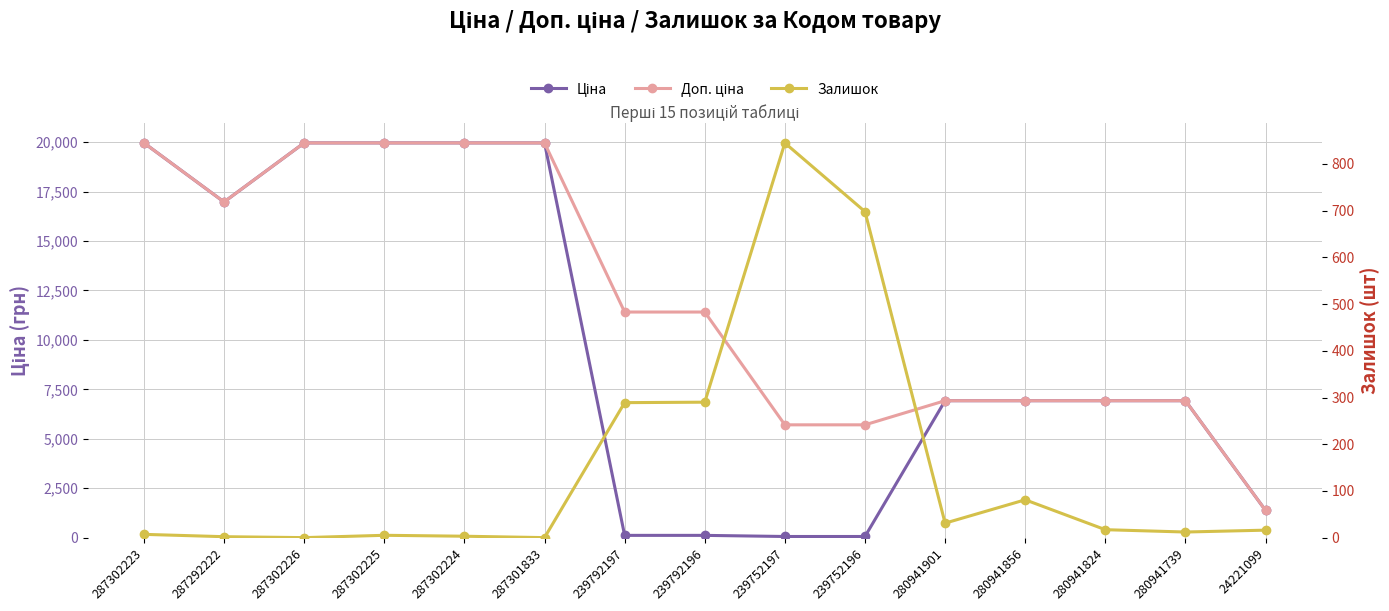

Rank the series at 287292222 from highest to lowest value.

Ціна, Доп. ціна, Залишок